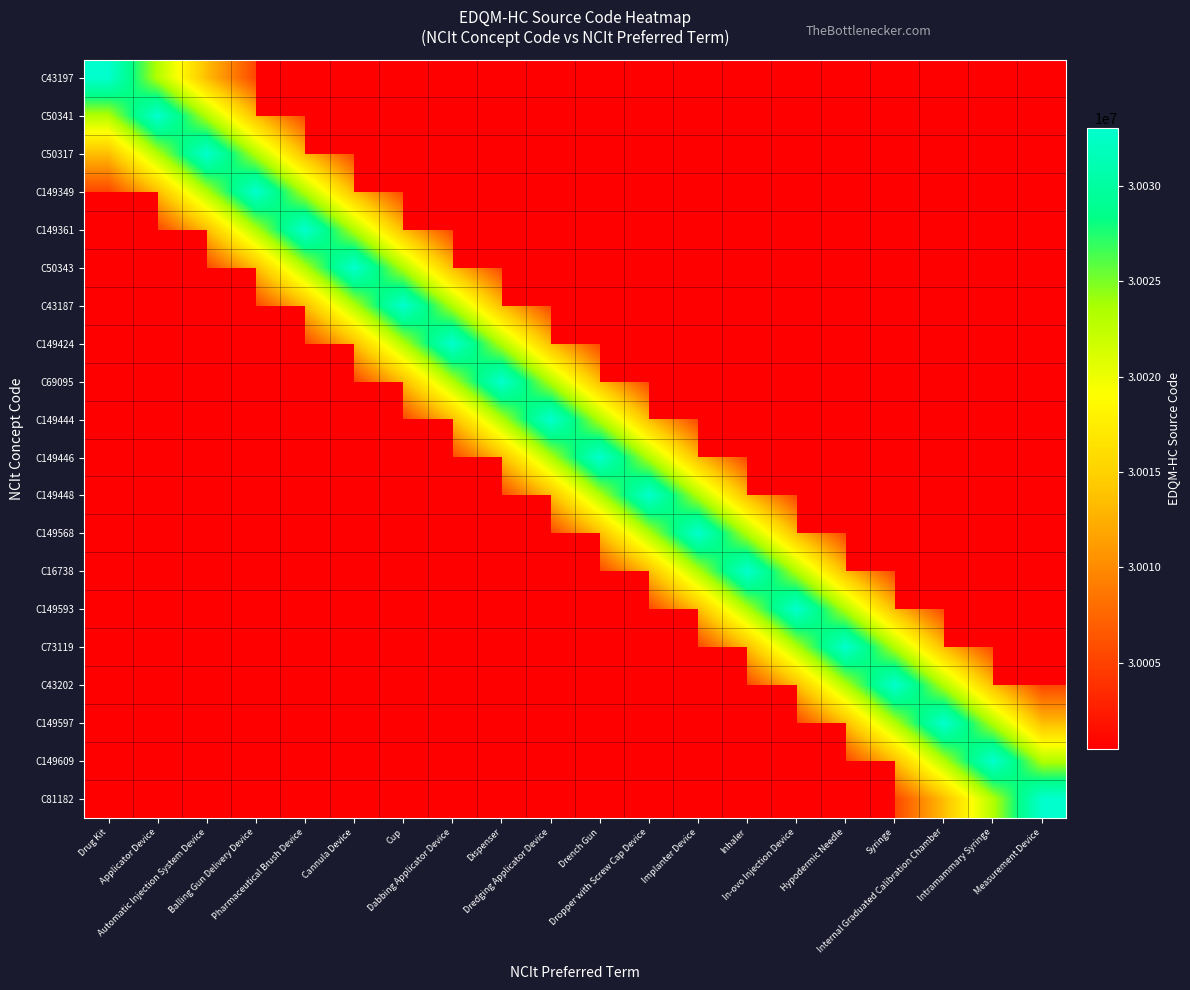

Rank the series at Inhaler from lowest to highest value.

C43202, C149597, C149609, C81182, C73119, C149593, C43197, C50341, C50317, C149349, C149361, C50343, C43187, C149424, C69095, C149444, C149446, C149448, C149568, C16738